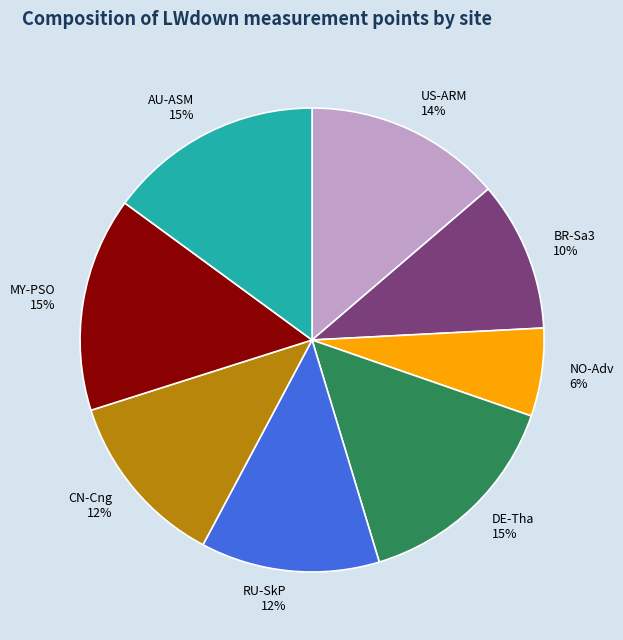

Does CN-Cng represent more than half of the total?

No